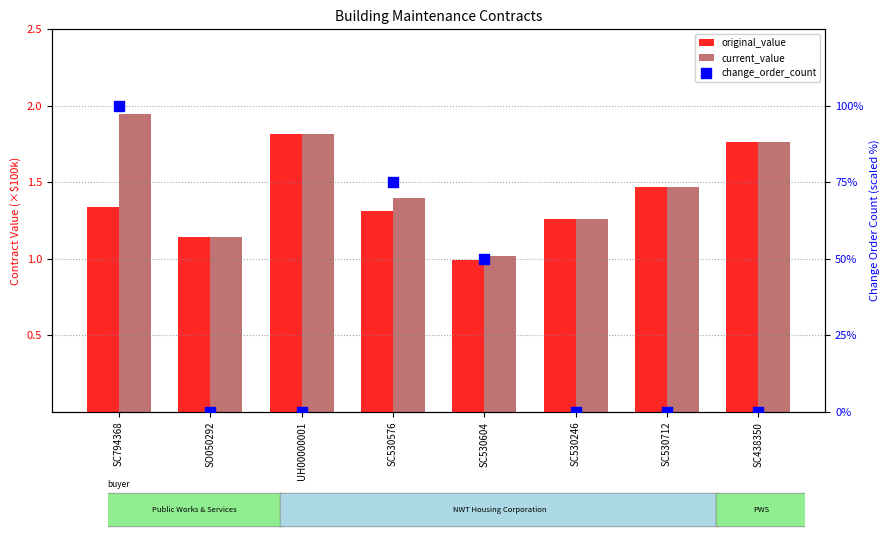

Which series contains the highest Y value?

change_order_count